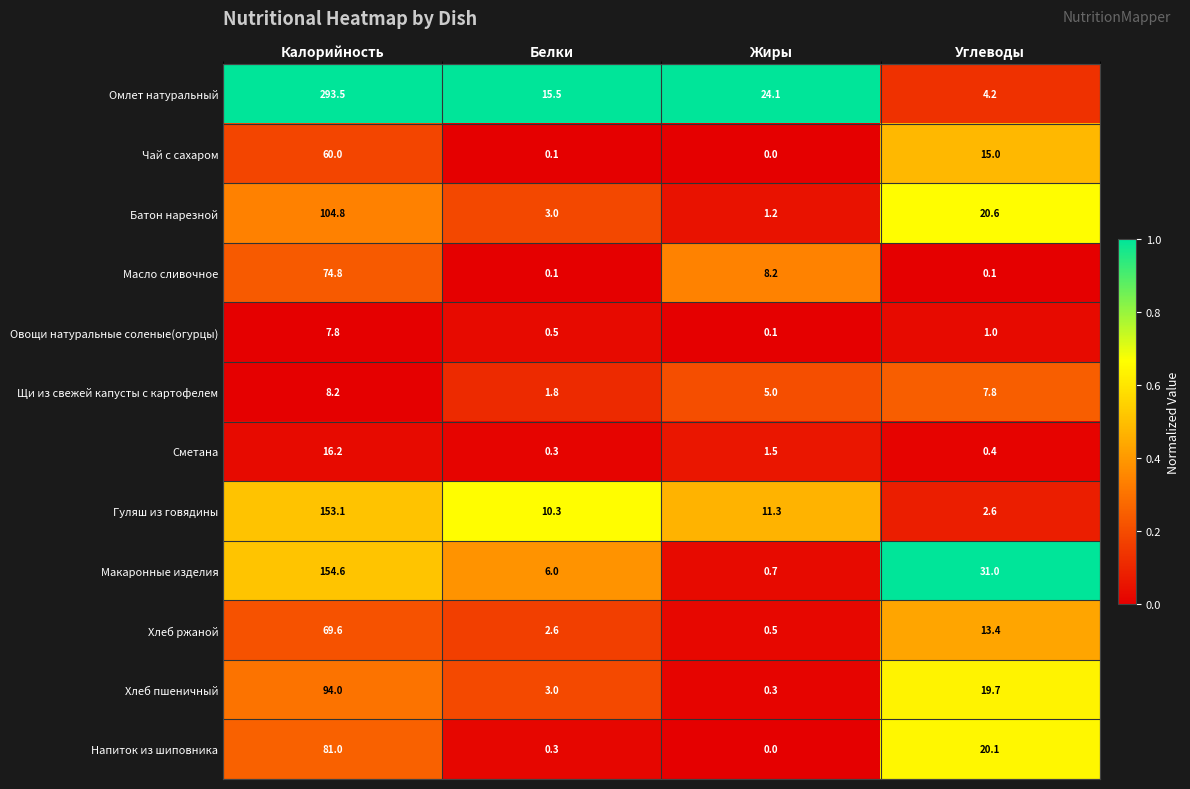

What is the total value across all series at Углеводы?

135.9